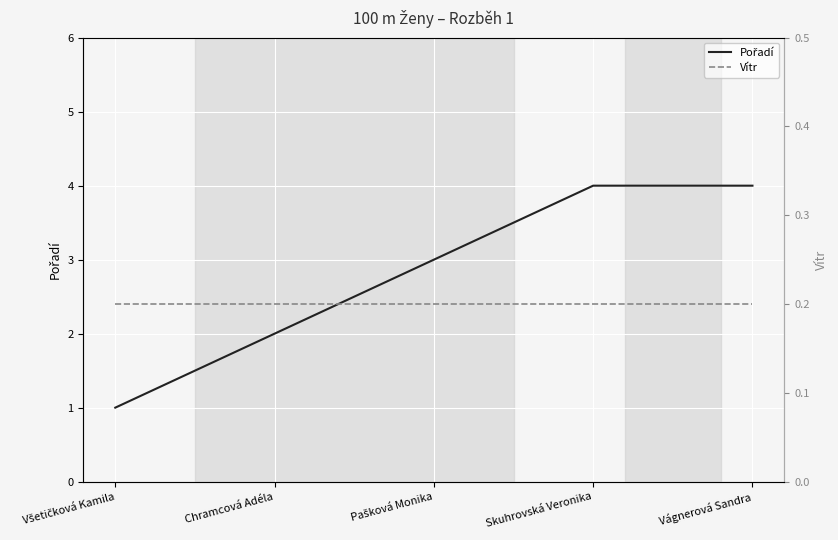

Reading left to right, list all the values displayed in this chart.

Pořadí: Všetičková Kamila=1.0	Chramcová Adéla=2.0	Pašková Monika=3.0	Skuhrovská Veronika=4.0	Vágnerová Sandra=4.0
Vítr: Všetičková Kamila=0.2	Chramcová Adéla=0.2	Pašková Monika=0.2	Skuhrovská Veronika=0.2	Vágnerová Sandra=0.2